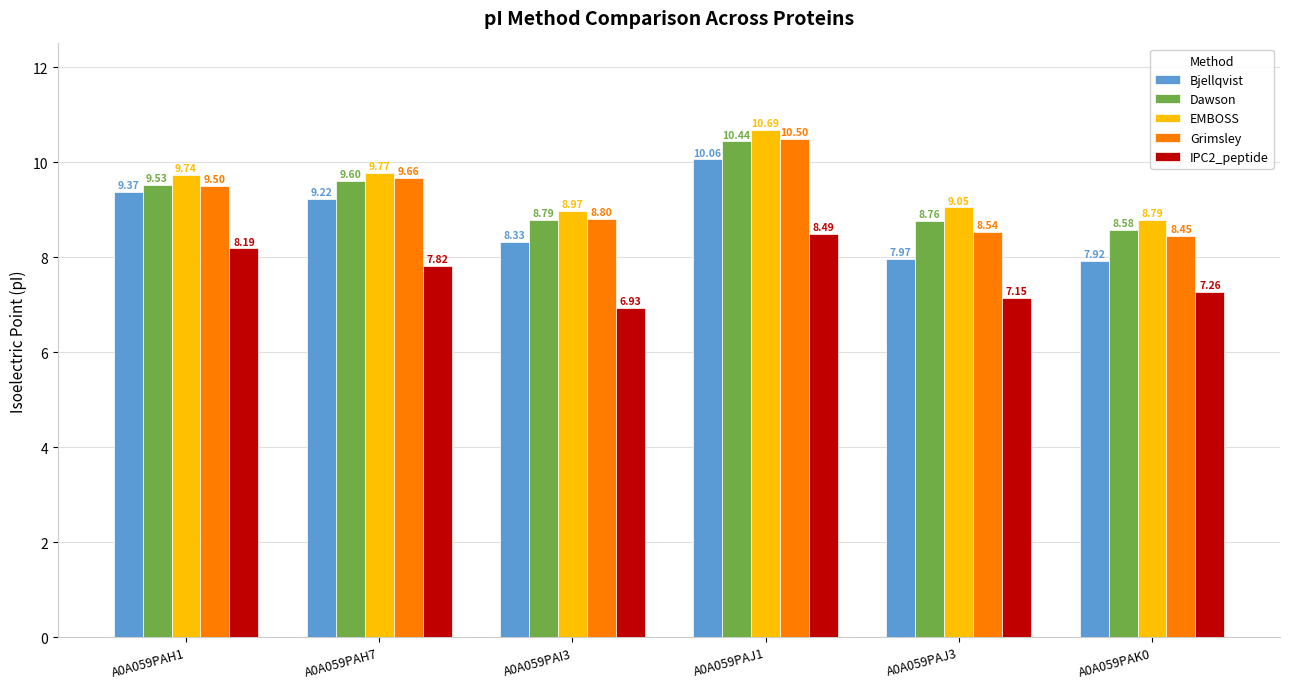

What is the sum of all Grimsley values?

55.4